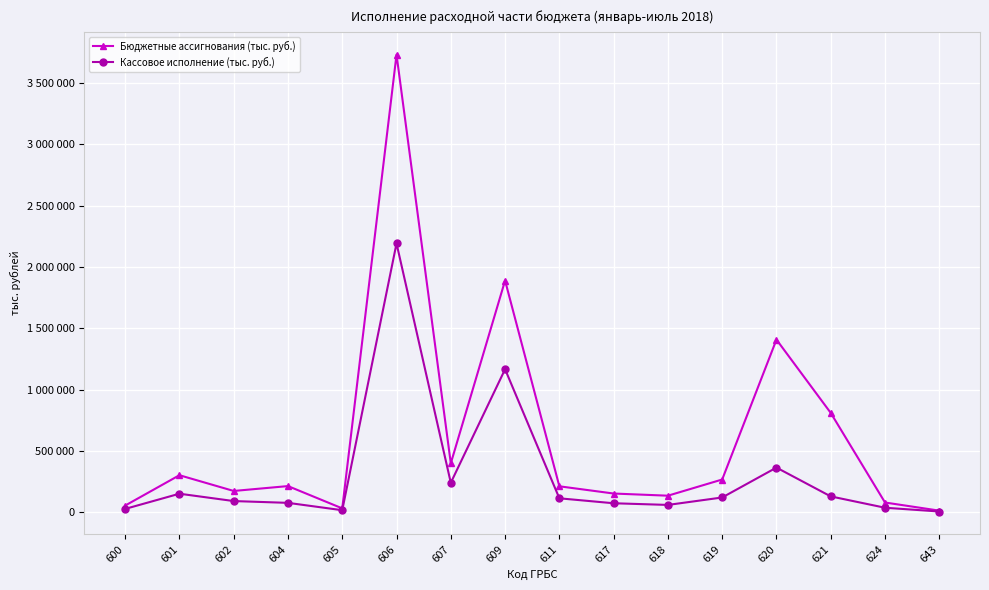

What are all the series names shown in the legend?

Бюджетные ассигнования (тыс. руб.), Кассовое исполнение (тыс. руб.)